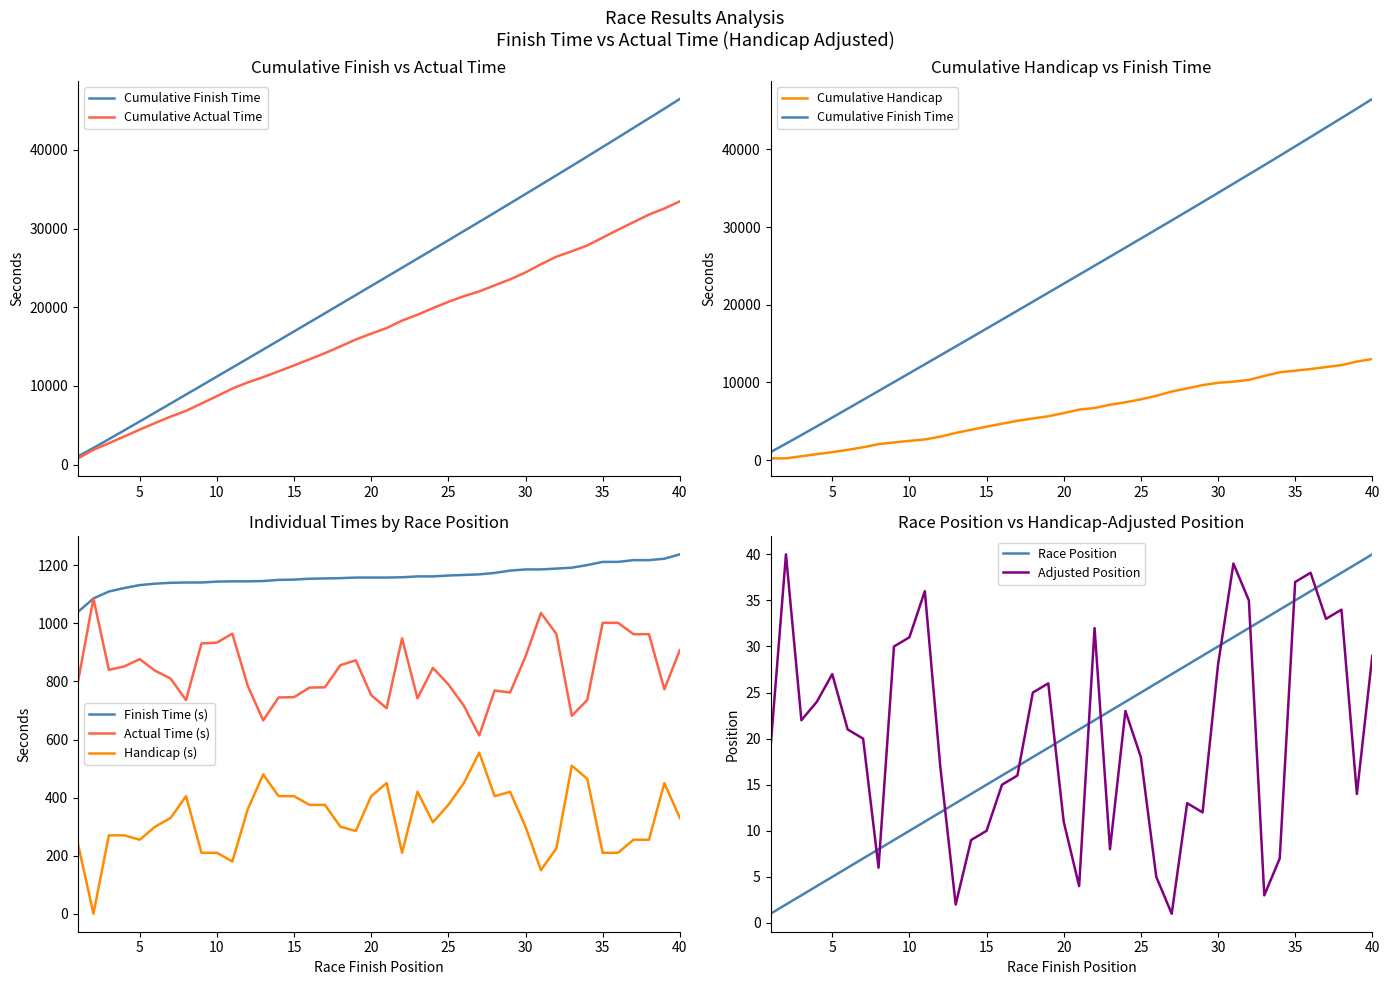

What is the difference between the values at 39 and 40?

1